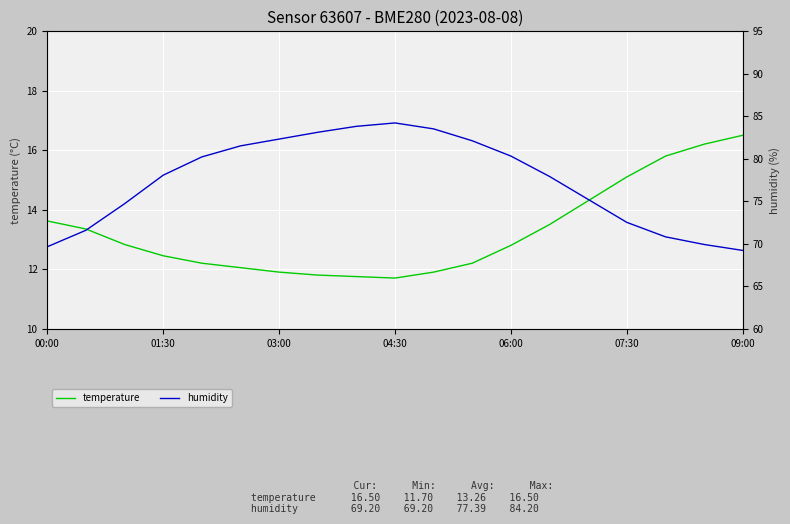

What is the highest value of the temperature series?

16.5